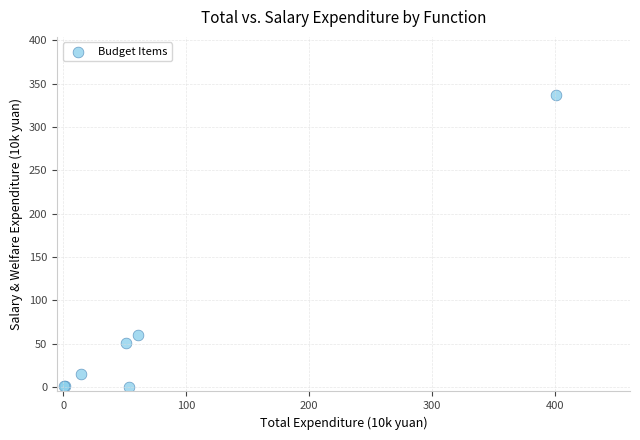

What Y value in the scatter plot is closest to 168?

60.5